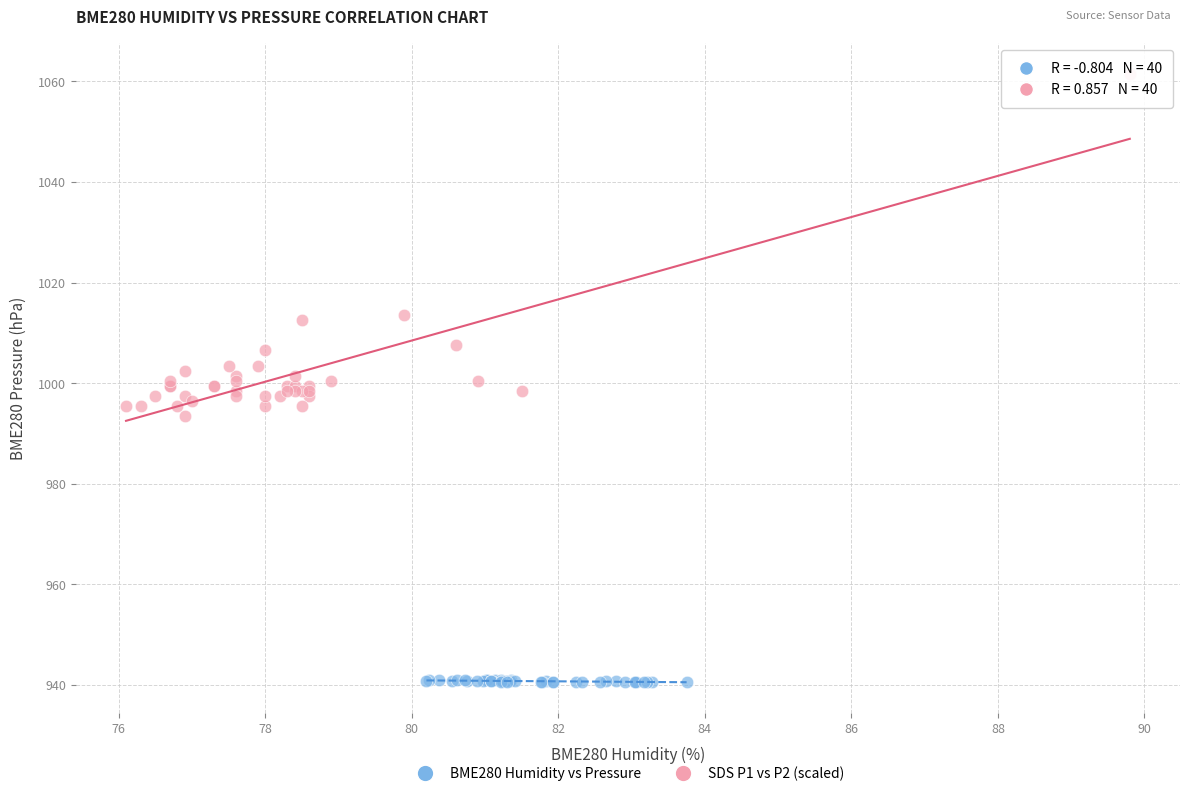

Which series has the largest Y range (max minus min)?

SDS P1 vs P2 (scaled)